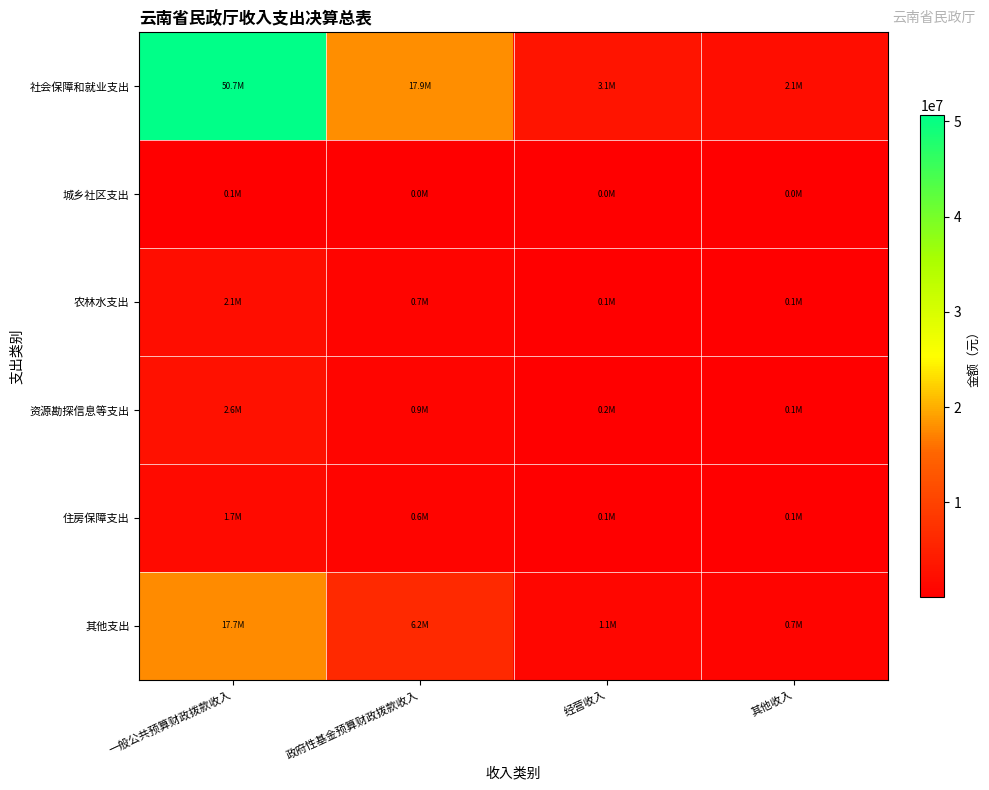

How many data points does each series have?

4